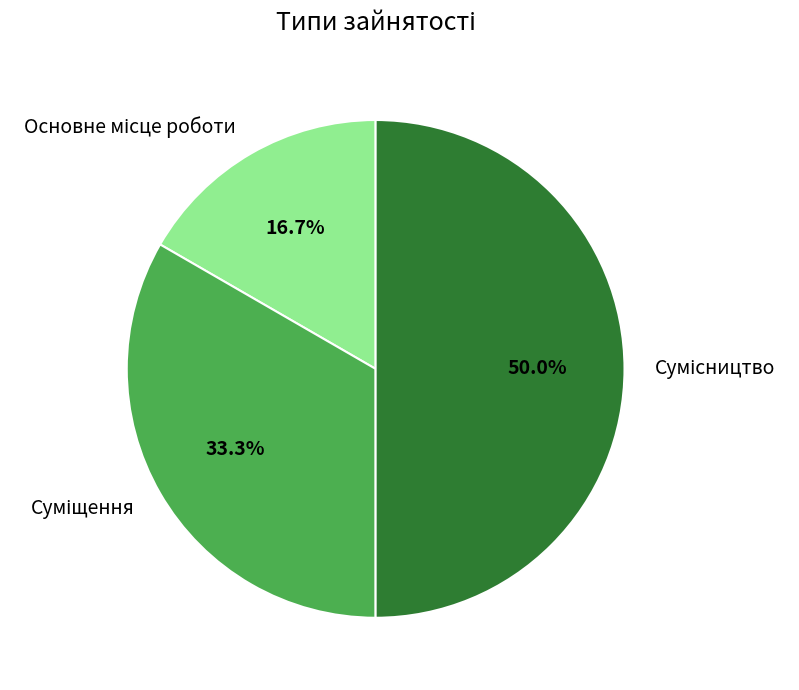

To the nearest percent, what is the difference between the Суміщення and Сумісництво slice percentages?

17%